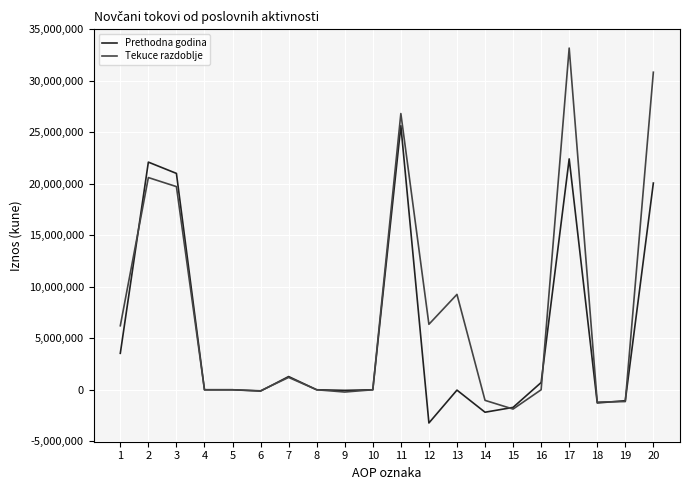

Where is Tekuce razdoblje nearest to the value 15655786?

3